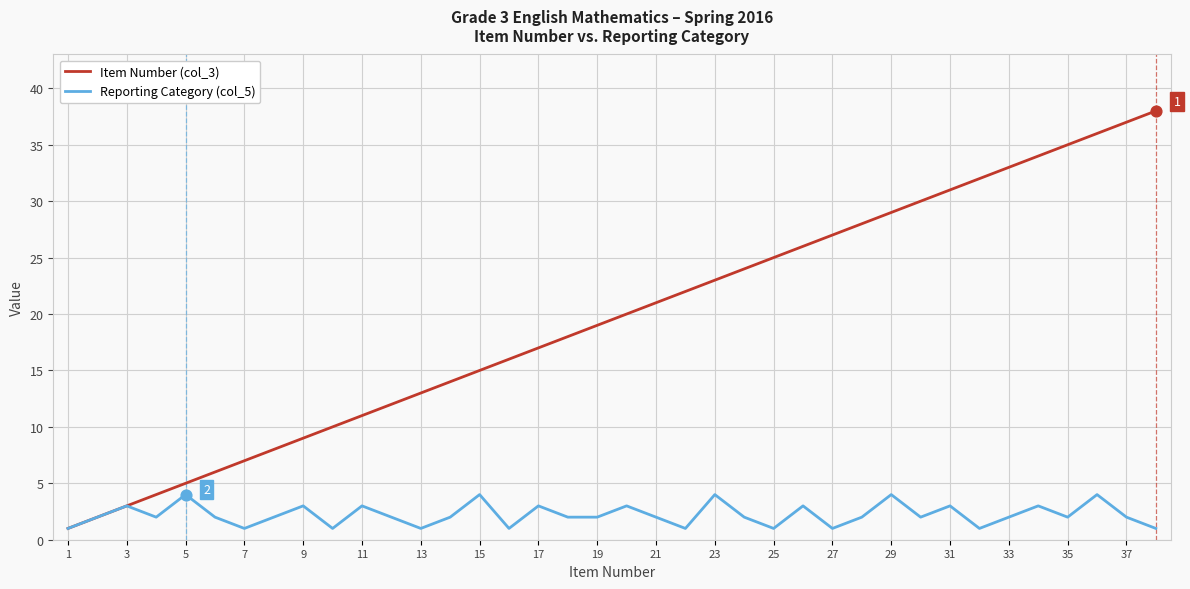

Rank the series by their maximum value, from lowest to highest.

Reporting Category (col_5), Item Number (col_3)